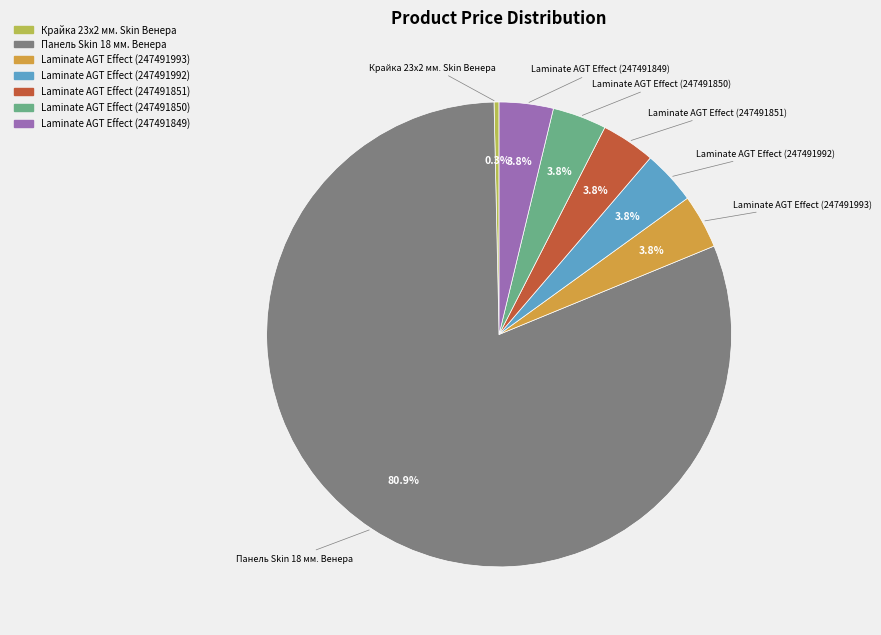

What is the largest slice in the pie chart?

Панель Skin 18 мм. Венера